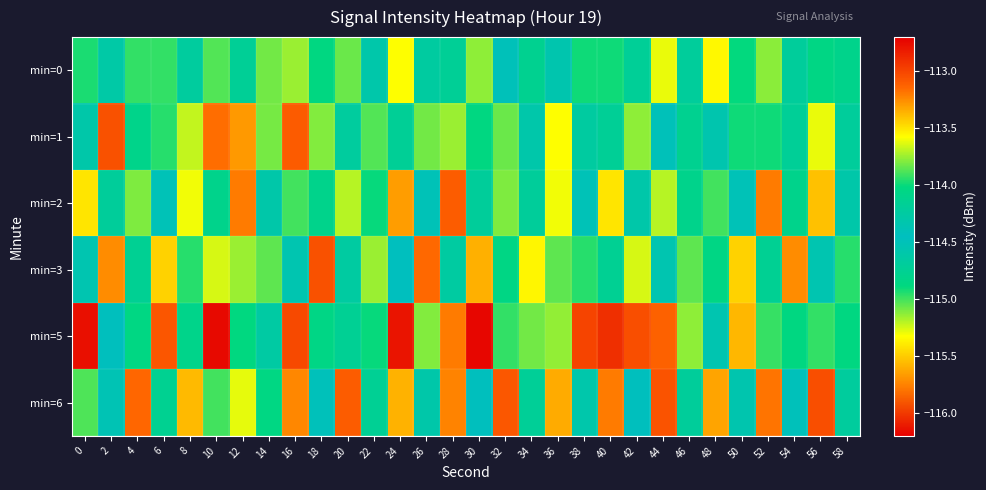

Which series has the largest range (max minus min)?

min=5